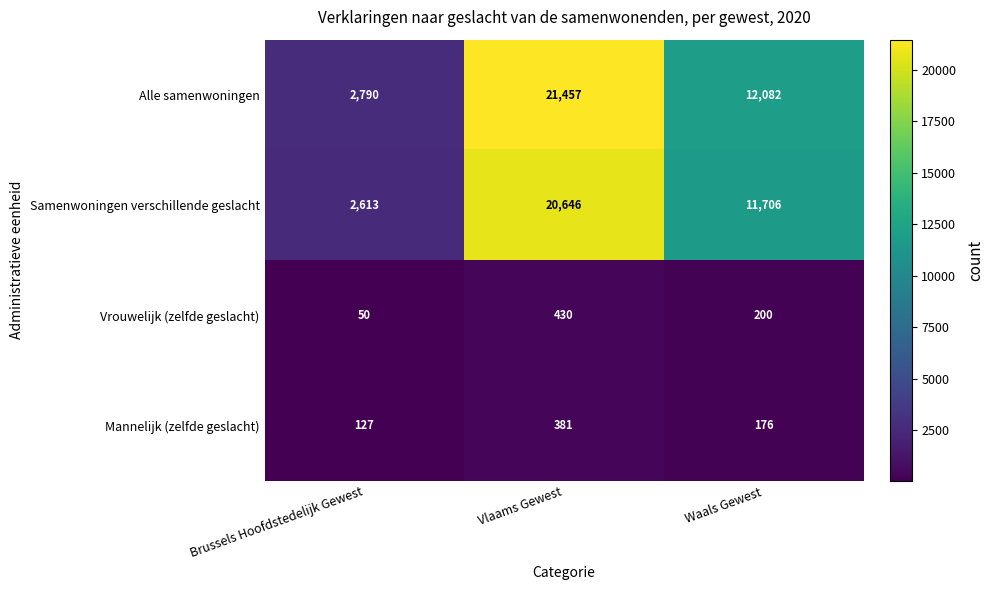

Which series changed the most between Brussels Hoofdstedelijk Gewest and Waals Gewest?

Alle samenwoningen